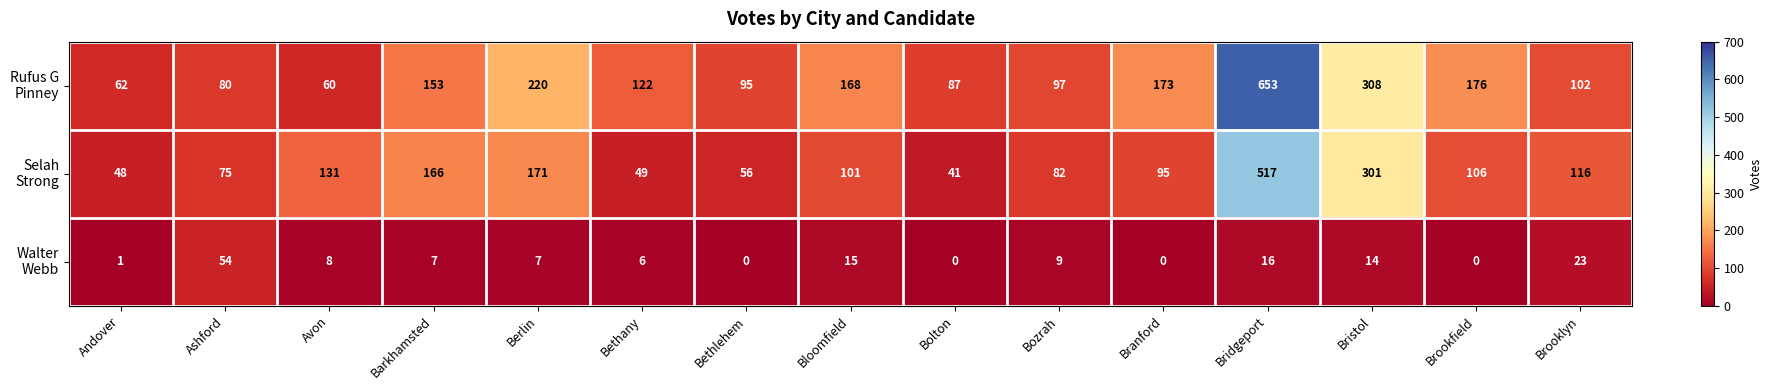

What is the difference between the highest and lowest values at Bridgeport?

637